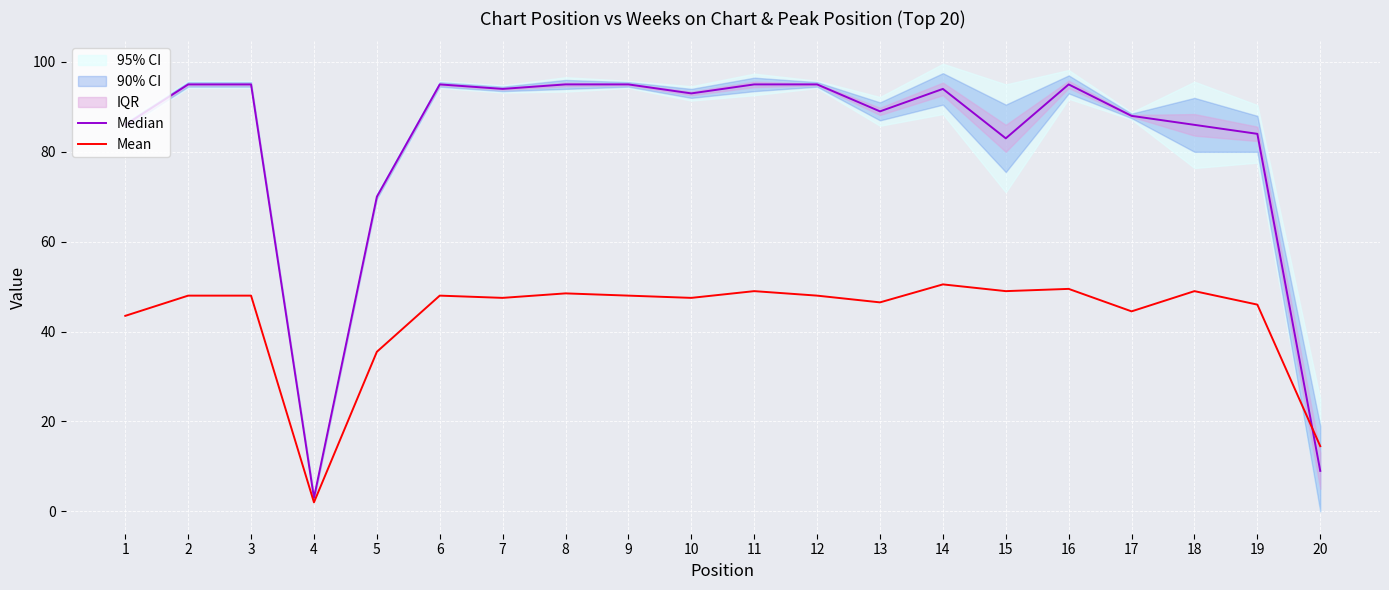

How many interior local valleys does the Median series have?

5